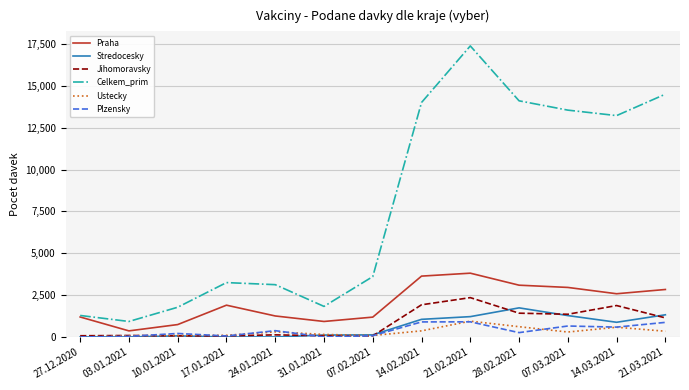

Is the value of Stredocesky at 24.01.2021 greater than the value of Plzensky at 24.01.2021?

No